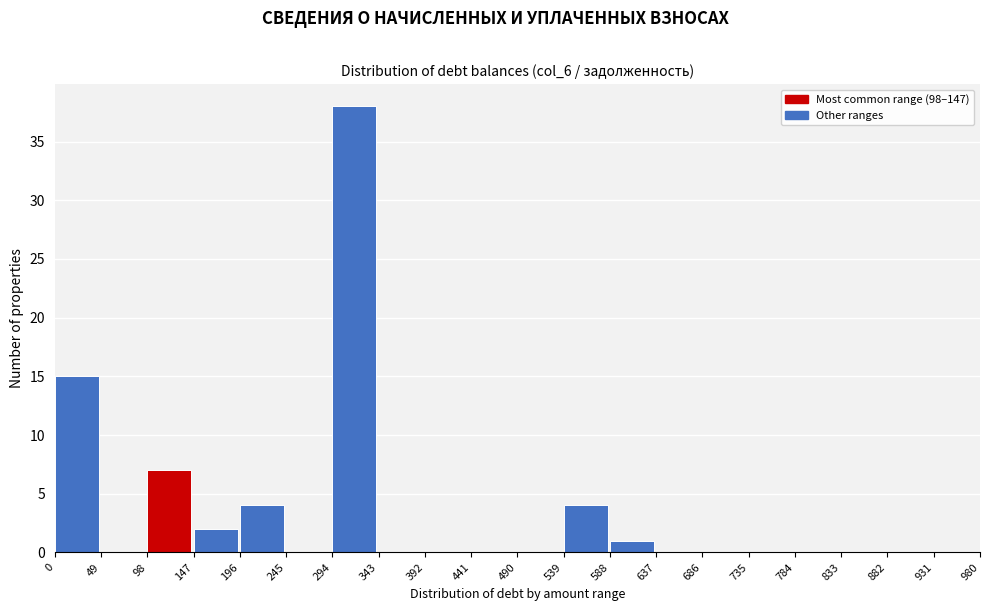

What is the height of the bar covering 0 to 49 on the x-axis? The values are not printed on the chart, so give them approximately, as read against the axis.

15